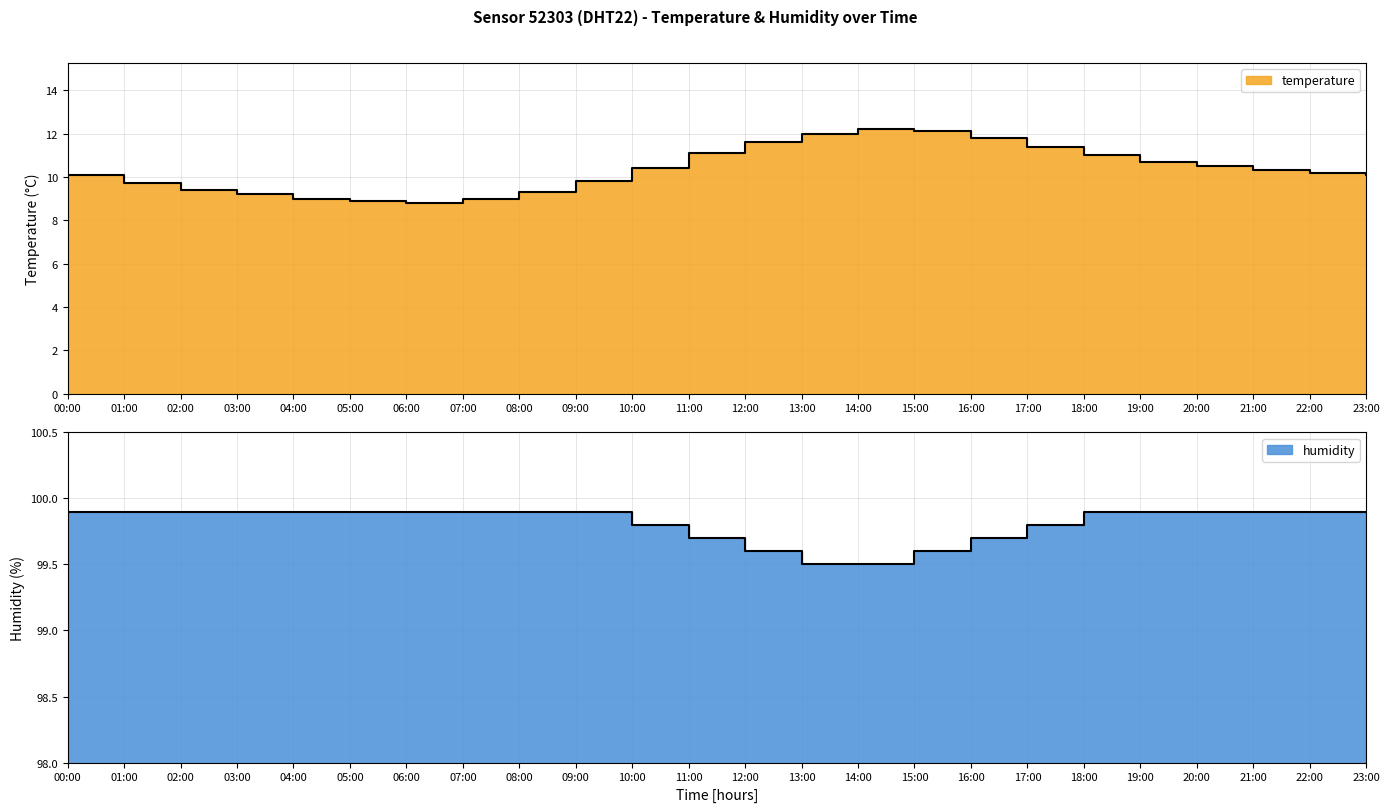

The temperature series shows 11.8 at 16:00. True or false?

True